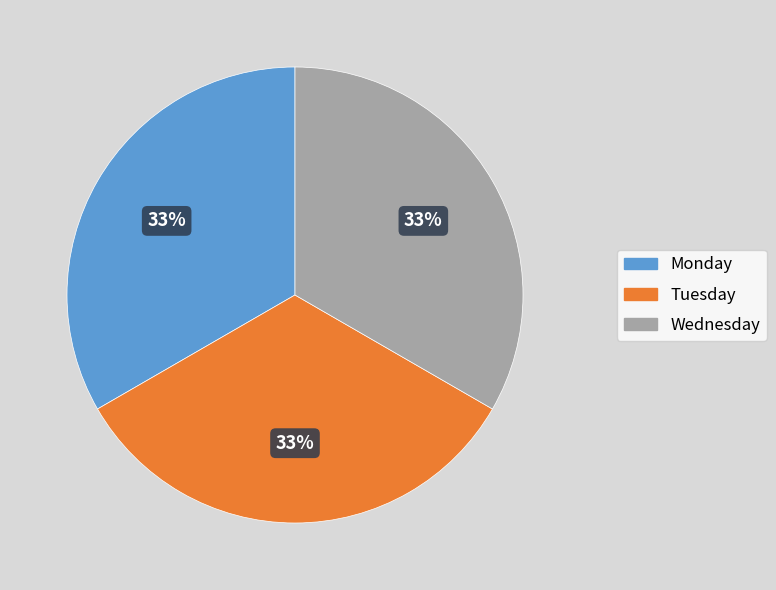

To the nearest percent, what is the average slice percentage?

33%